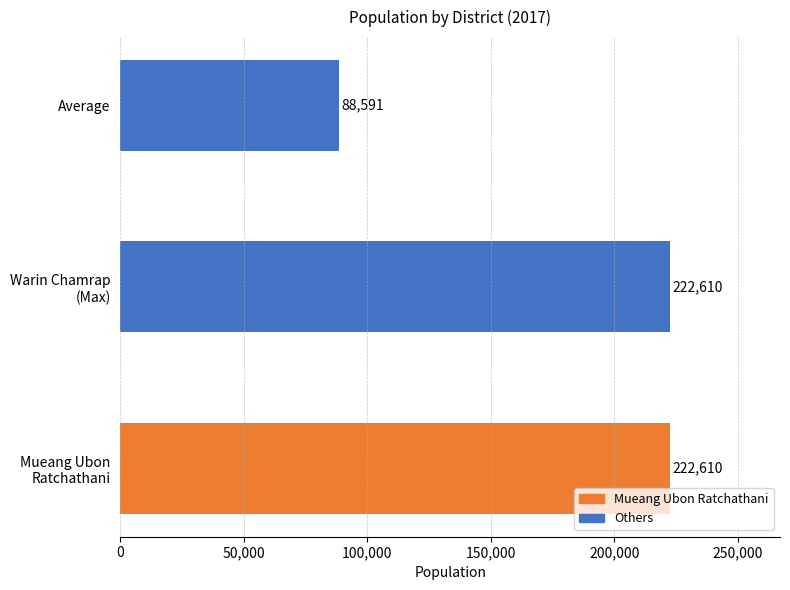

Is it true that the value at Average is 88590.8?

True